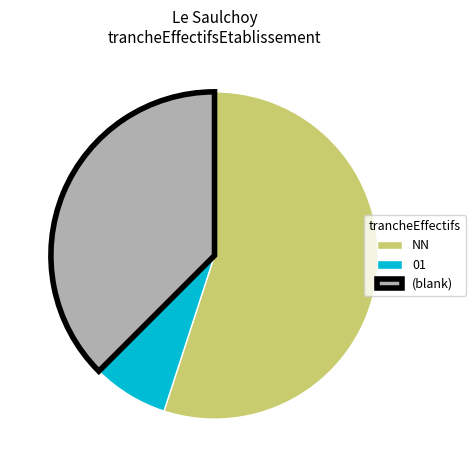

How many segments does this pie chart have?

3